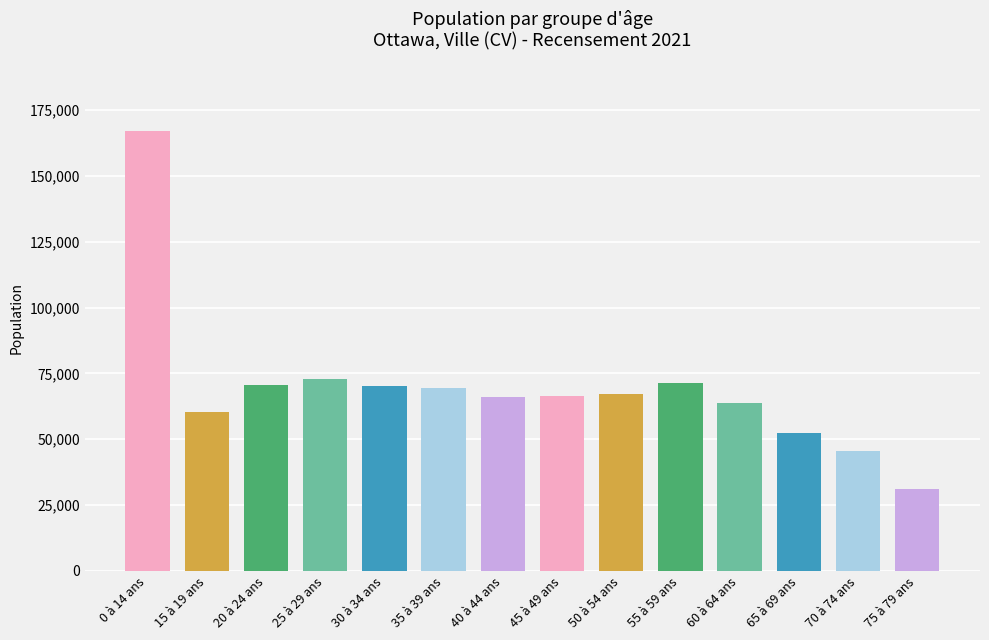

Is it true that the value at 0 à 14 ans is 48963?

False